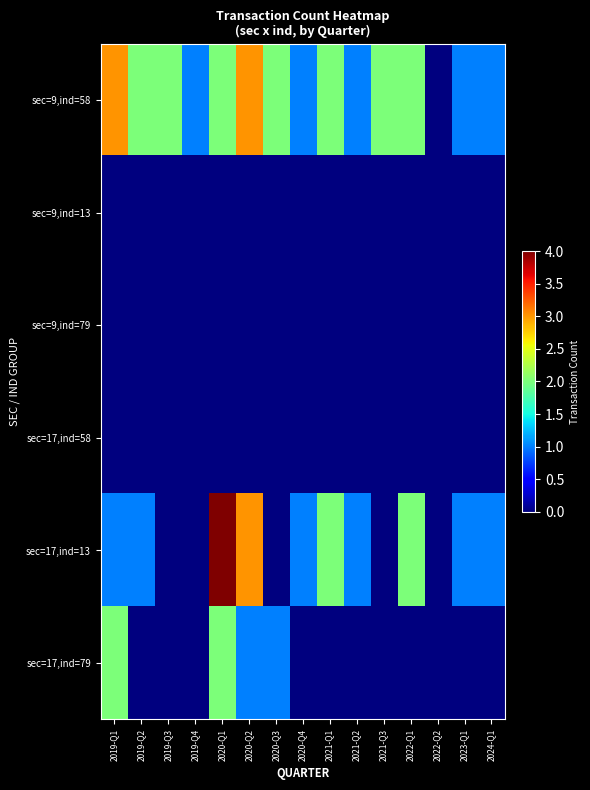

At which category is the sum across all series the highest?

2020-Q1